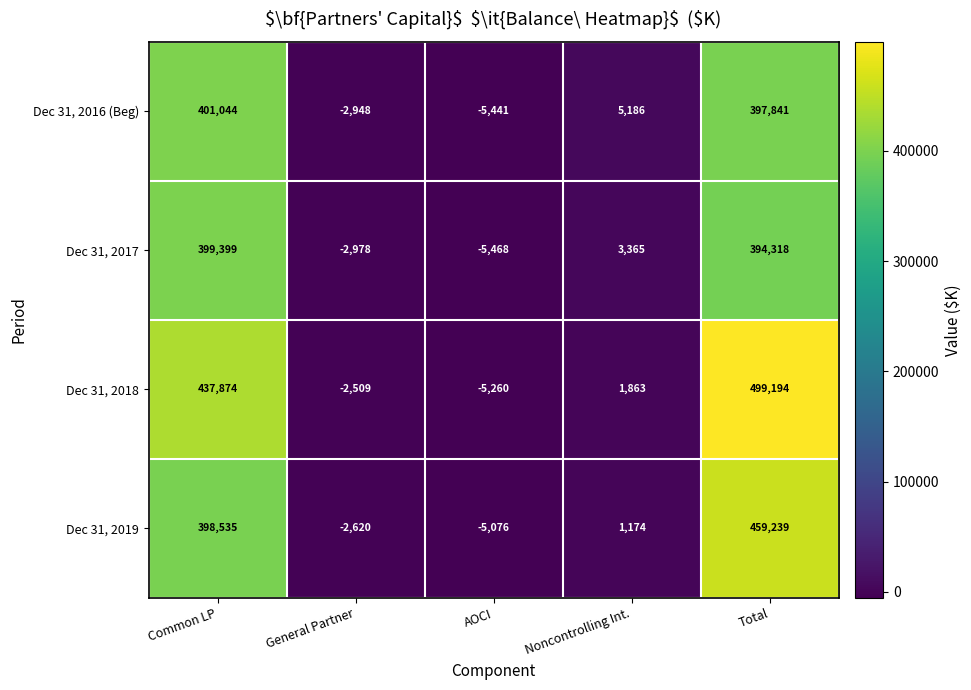

What is the sum of all Dec 31, 2019 values?

851252